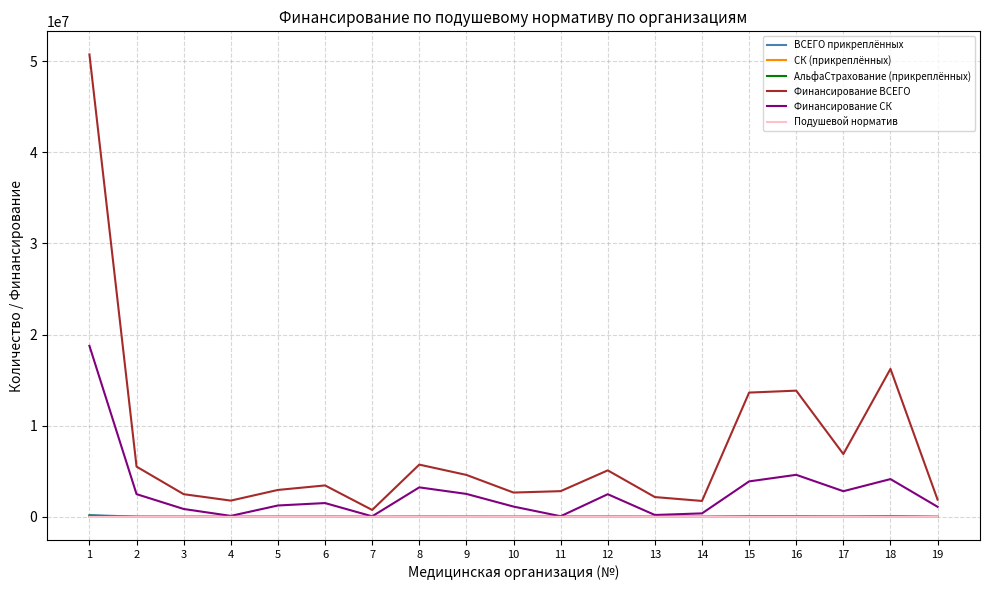

The value of Финансирование ВСЕГО at 13 is 2170573.0. True or false?

True